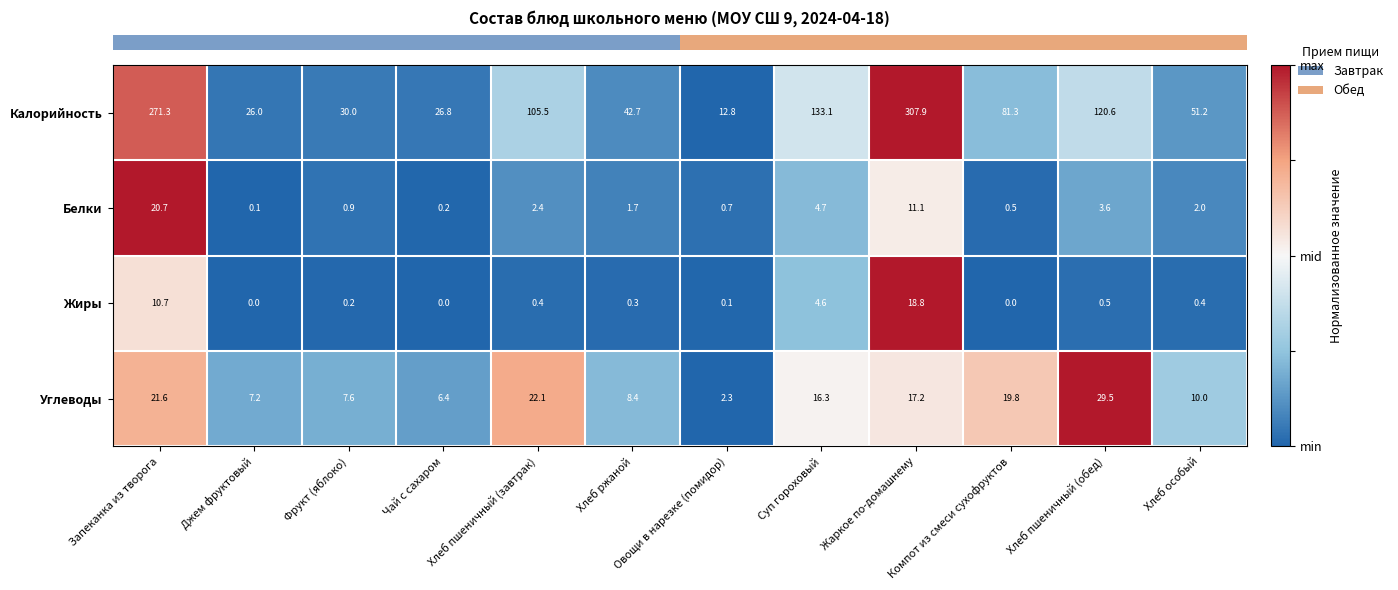

The value of Белки at Фрукт (яблоко) is 0.9. True or false?

True